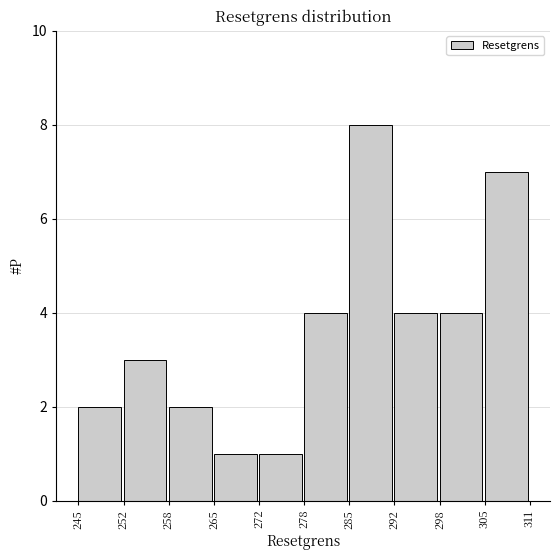

How tall is the bar that spans 285 to 292 on the x-axis? The values are not printed on the chart, so give them approximately, as read against the axis.

8